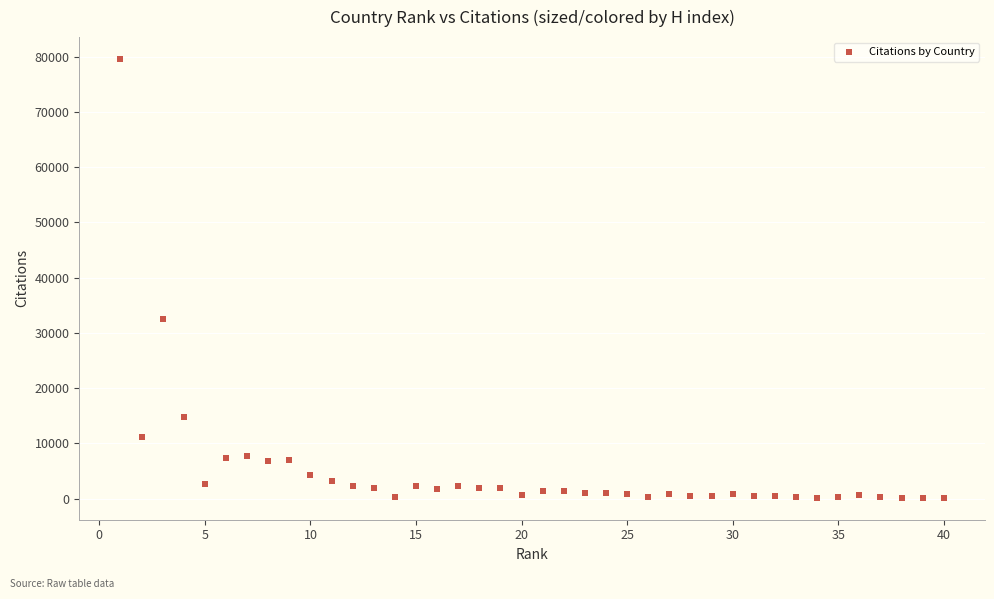

What is the range of Y values (max minus min)?

79406